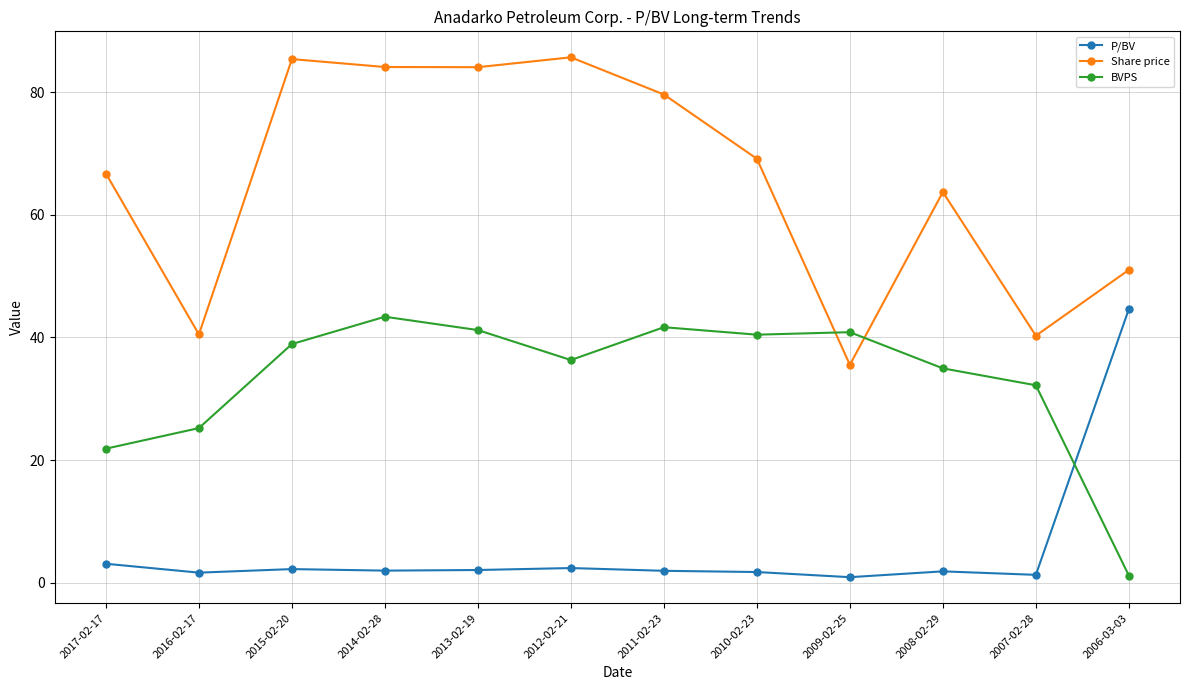

At which category does BVPS reach its first local peak?

2014-02-28